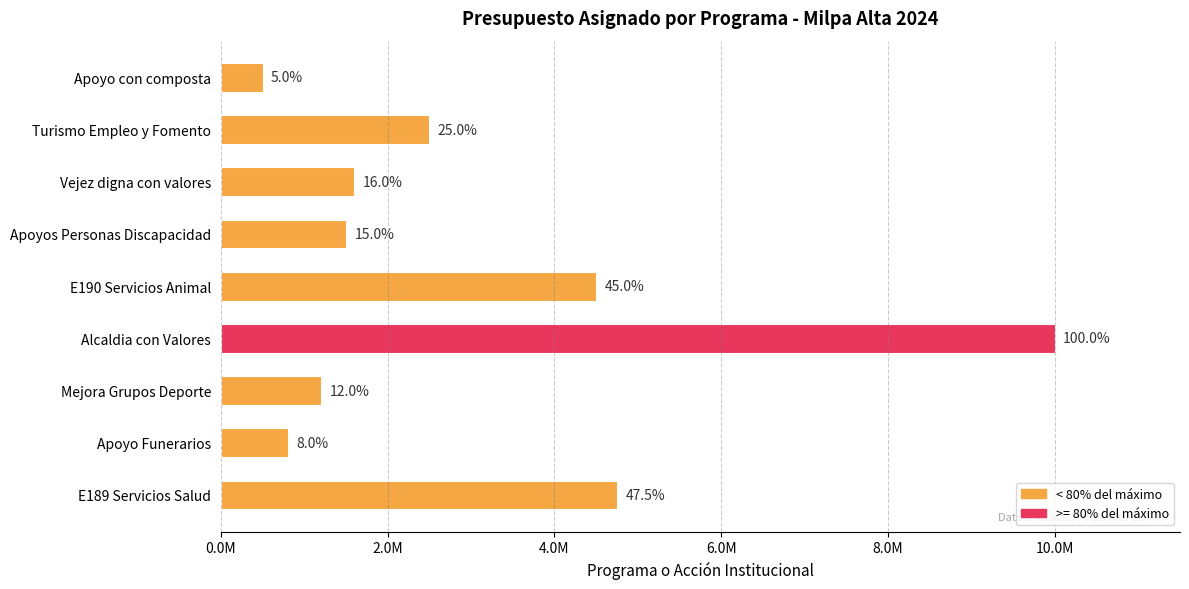

Does the chart contain any negative values?

No